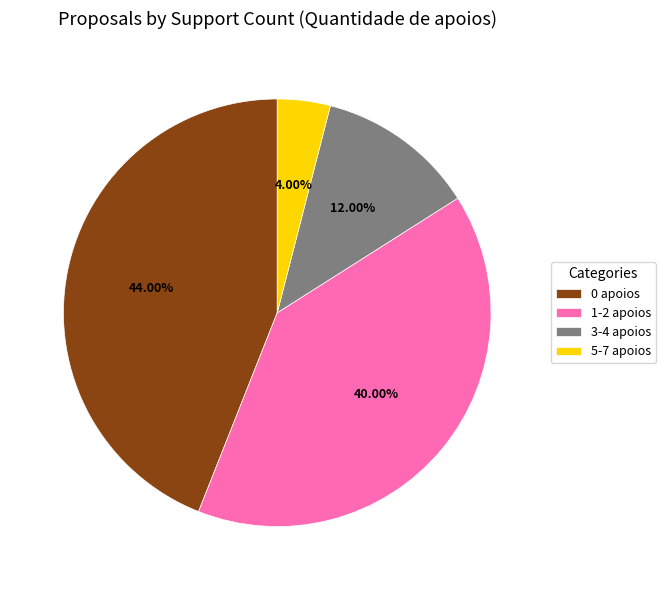

To the nearest percent, what is the difference between the 0 apoios and 3-4 apoios slice percentages?

32%